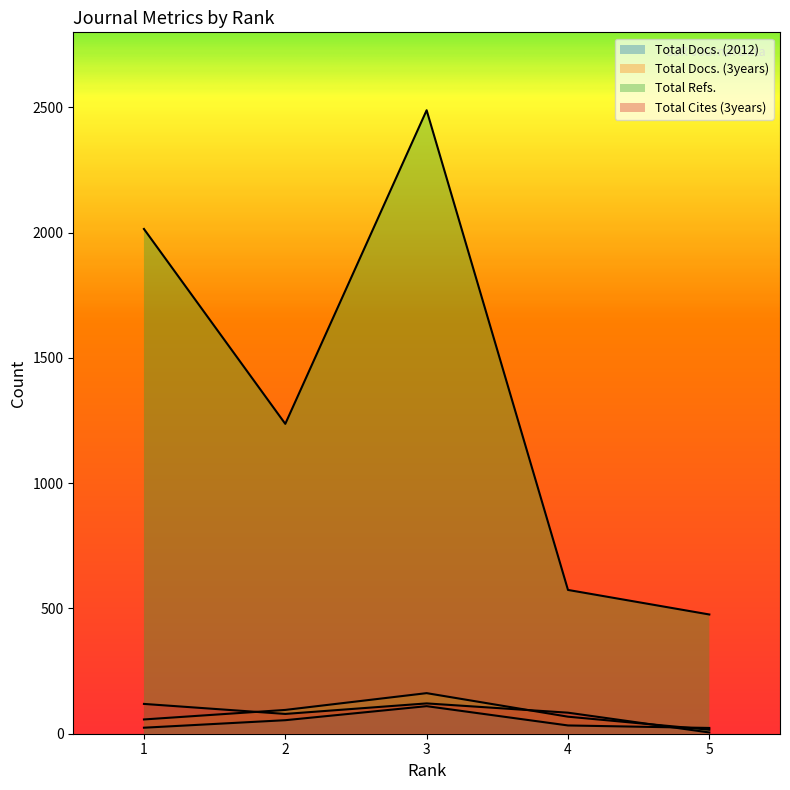

Rank the series by their maximum value, from lowest to highest.

Total Docs. (2012), Total Cites (3years), Total Docs. (3years), Total Refs.